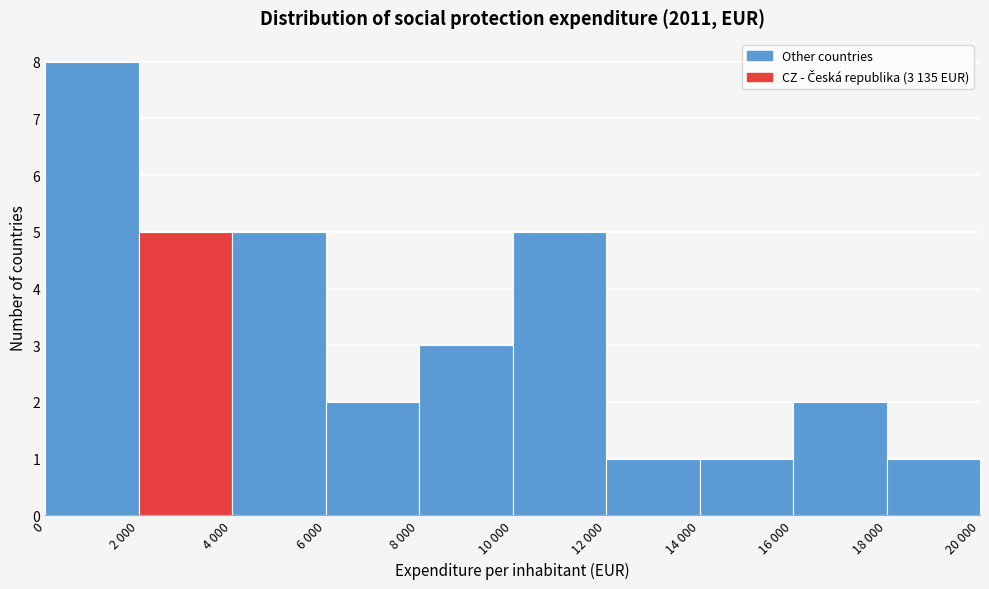

Reading left to right, extract all data points from this chart.

0=8	2 000=5	4 000=5	6 000=2	8 000=3	10 000=5	12 000=1	14 000=1	16 000=2	18 000=1